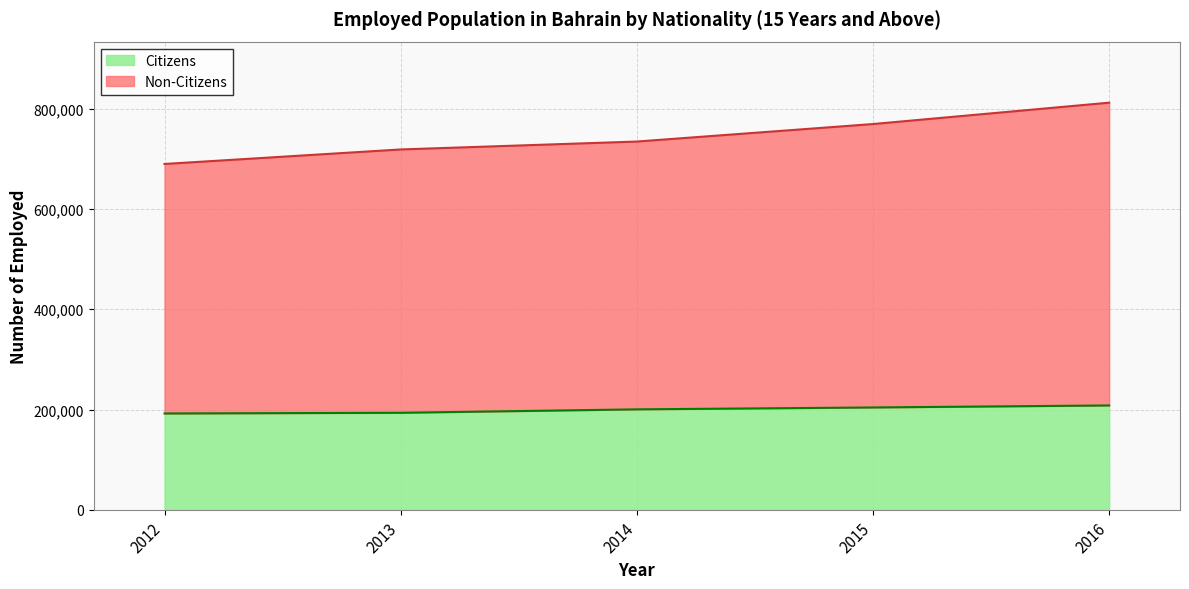

At which label is Non-Citizens closest to 751109?

2014